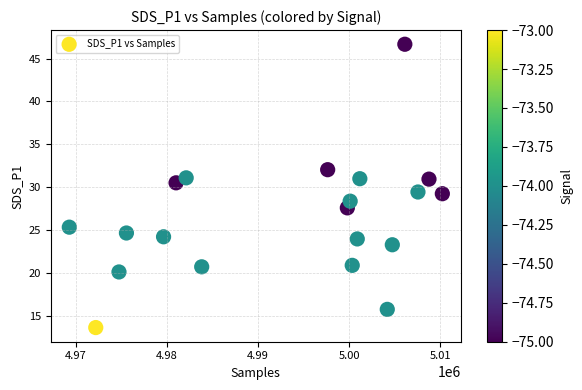

What is the range of X values (max minus min)?

40941.0